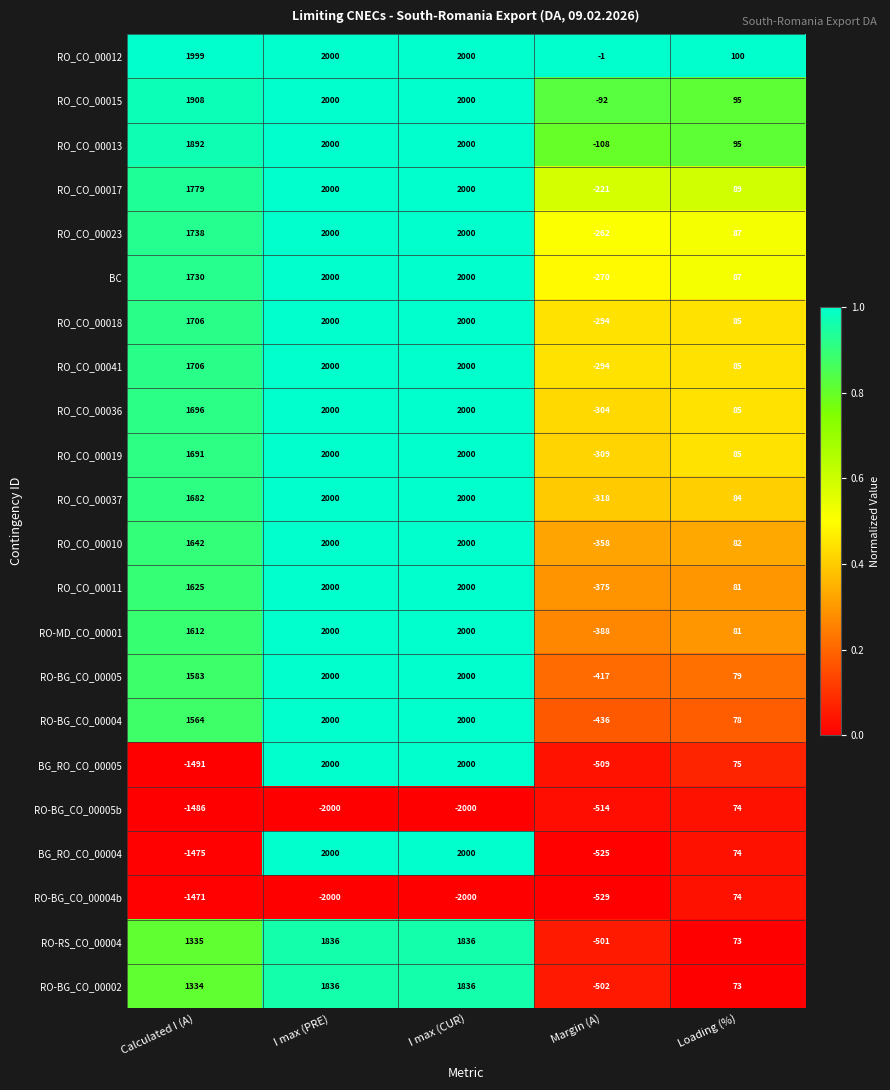

Is it true that RO-RS_CO_00004 equals 2920 at I max (CUR)?

False